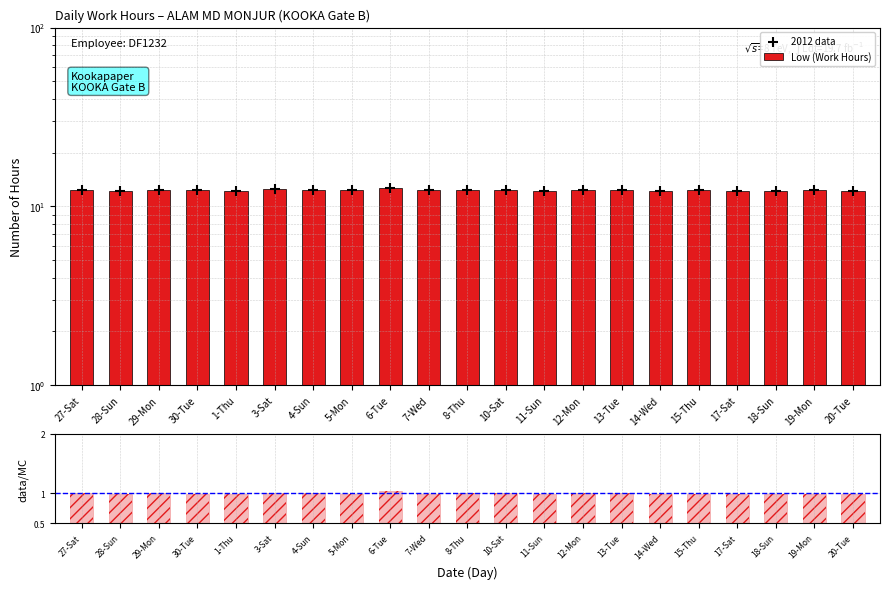

Which series has the widest spread of Y values?

Low (Work Hours)